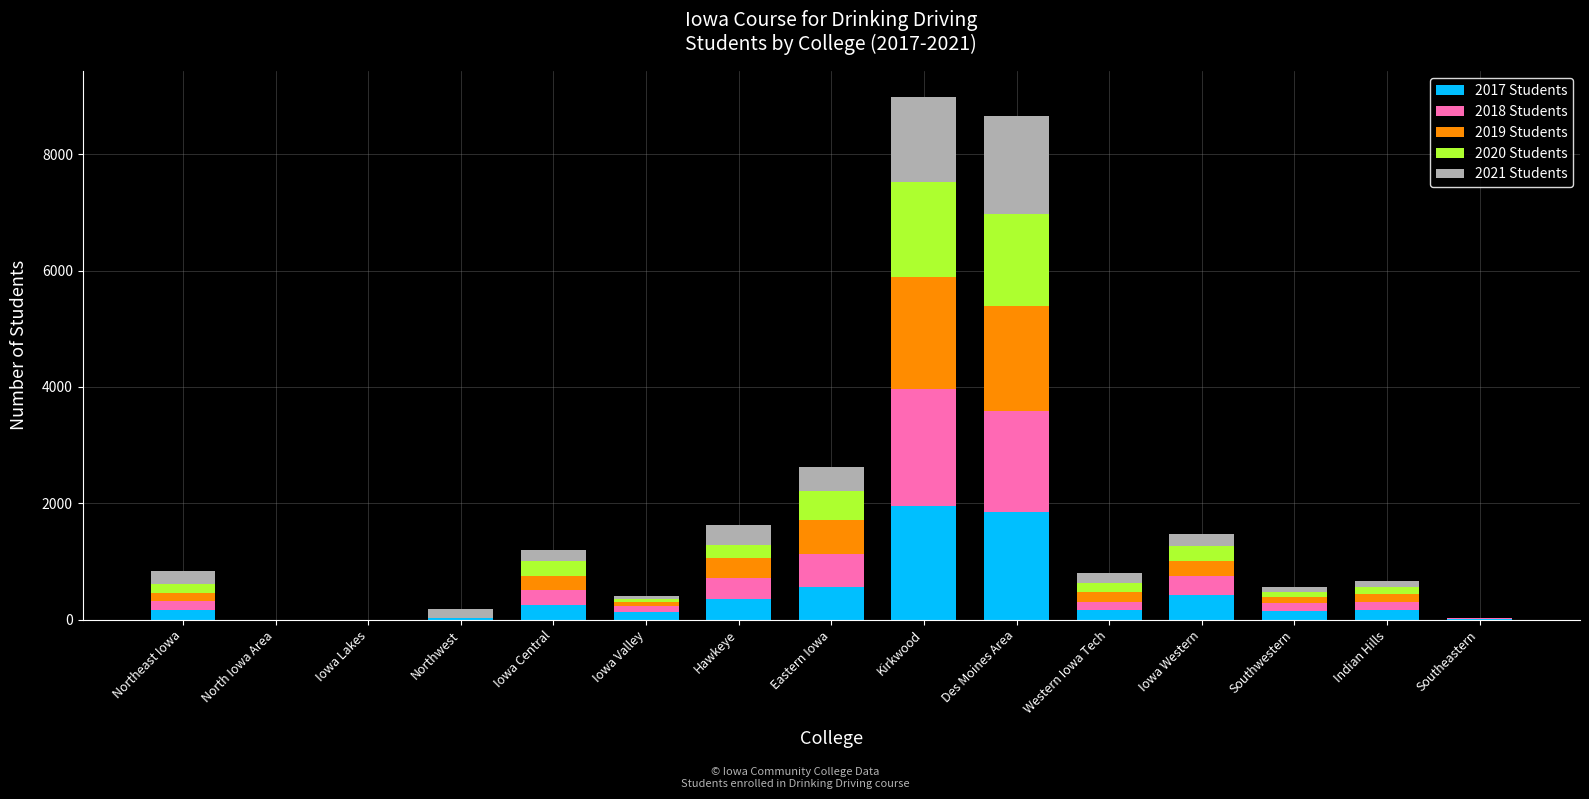

How many distinct data groups are displayed?

5